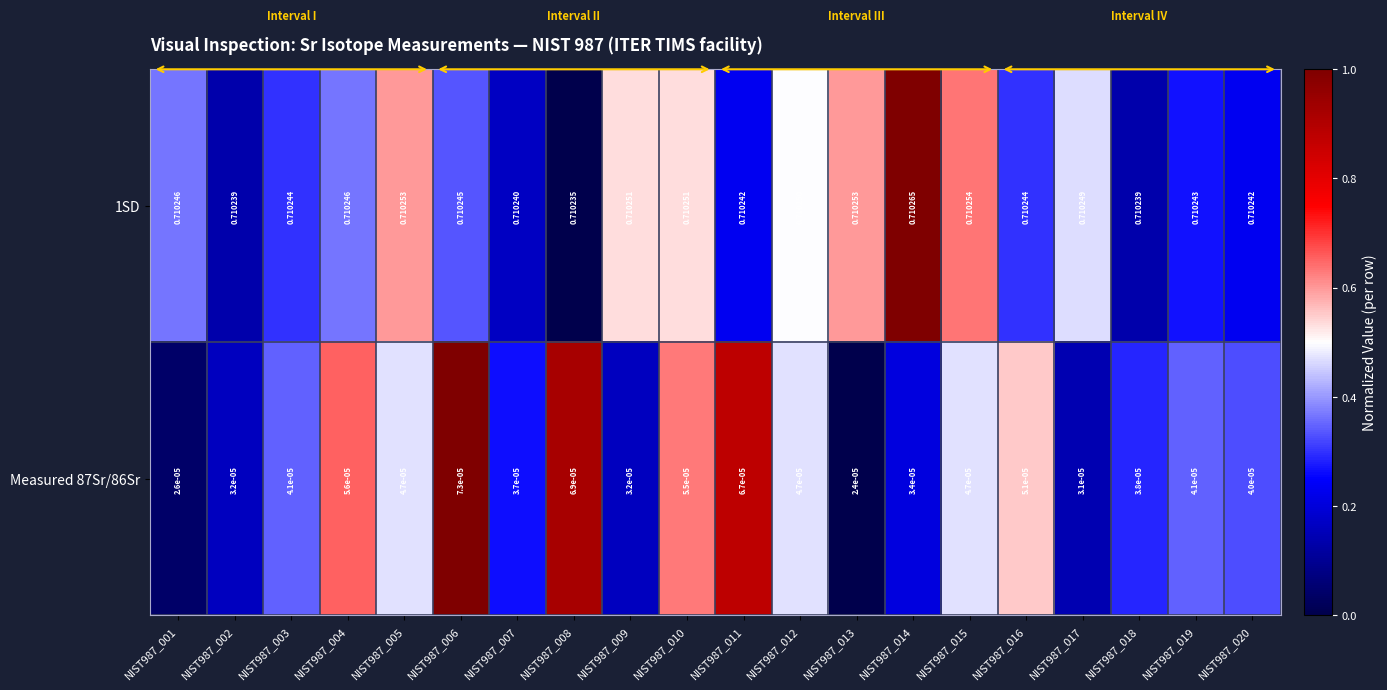

Rank the series at NIST987_020 from lowest to highest value.

Measured 87Sr/86Sr, 1SD